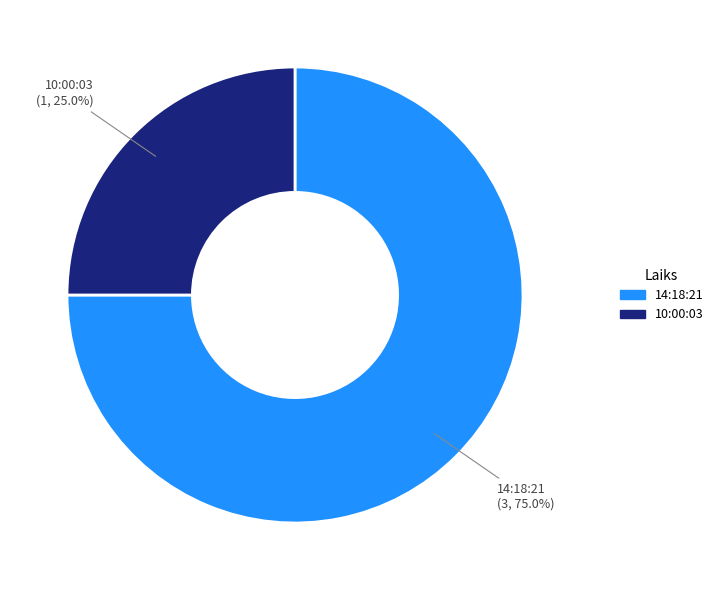

To the nearest percent, what portion does 14:18:21 represent?

75%